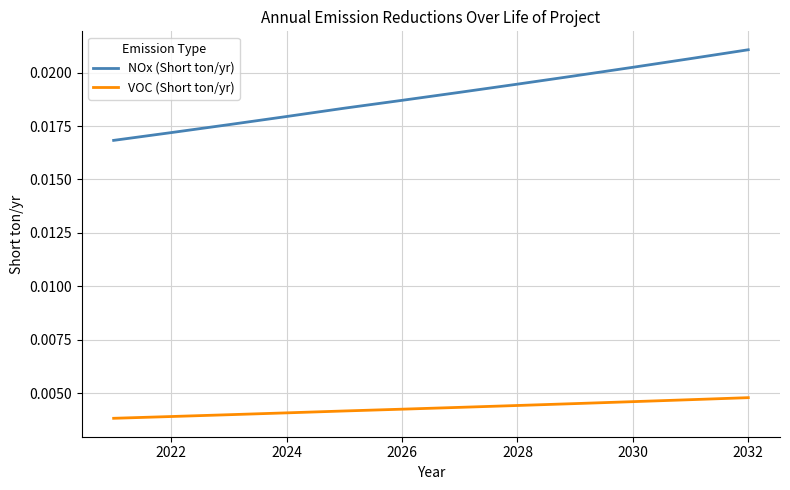

Which series has the largest total across all categories?

NOx (Short ton/yr)